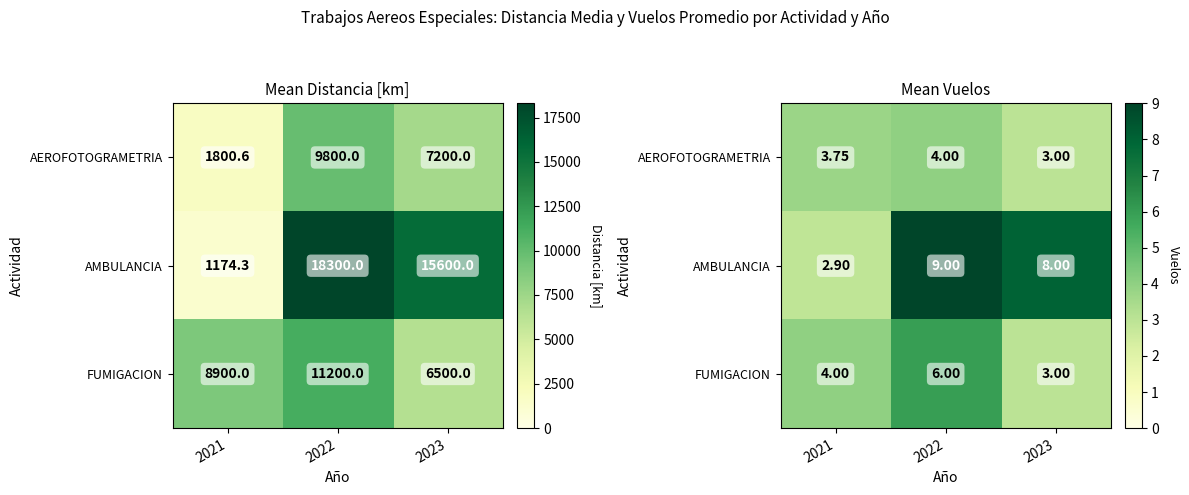

Which series has the largest total across all categories?

AMBULANCIA